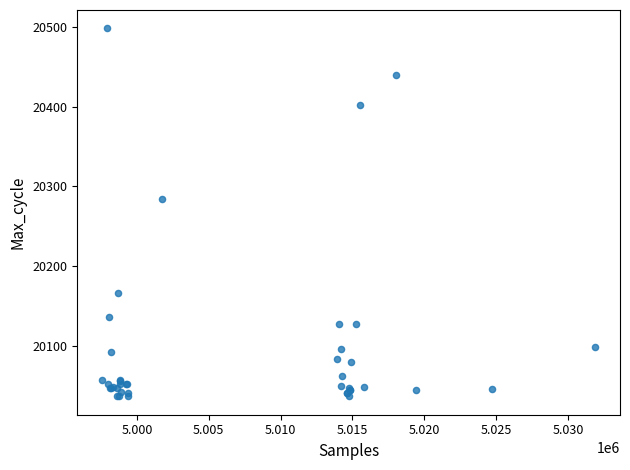

What Y value in the scatter plot is closest to 20267?

20284